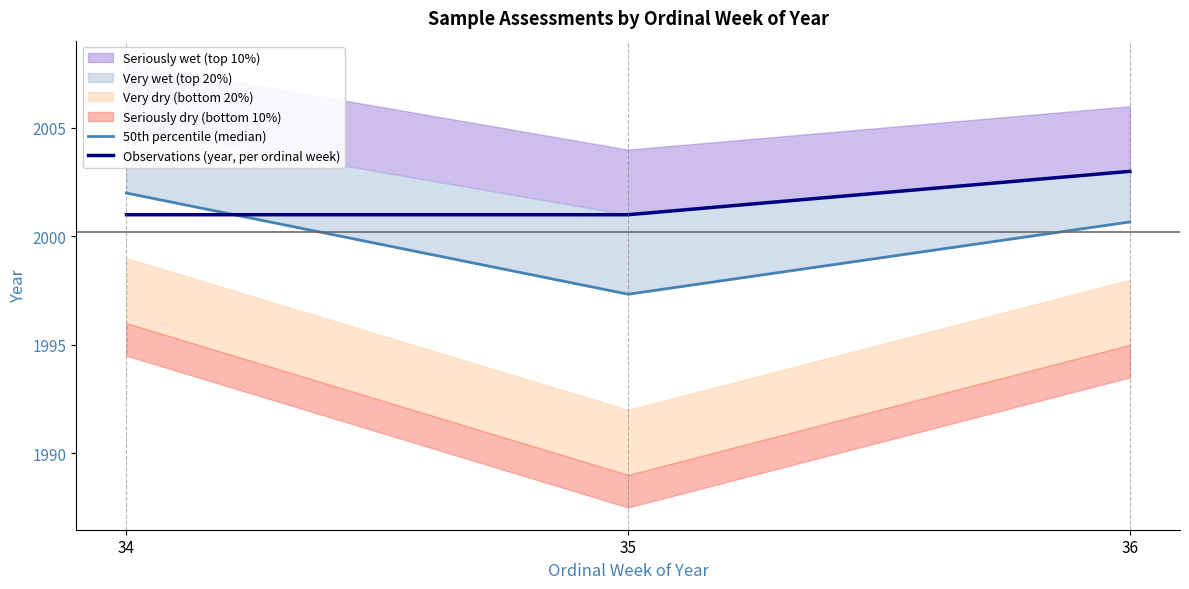

What is the difference between the maximum and minimum values in the Observations (year, per ordinal week) series?

2